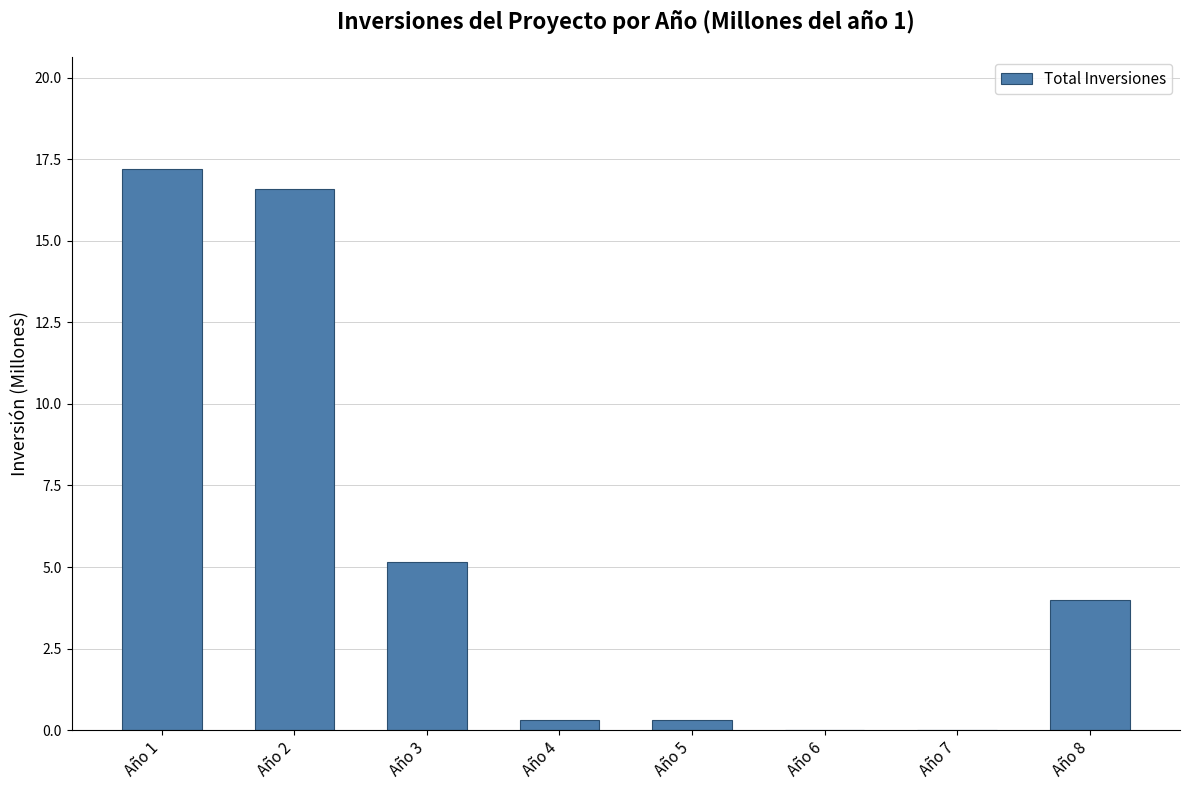

What is the maximum value shown in the chart?

17.2